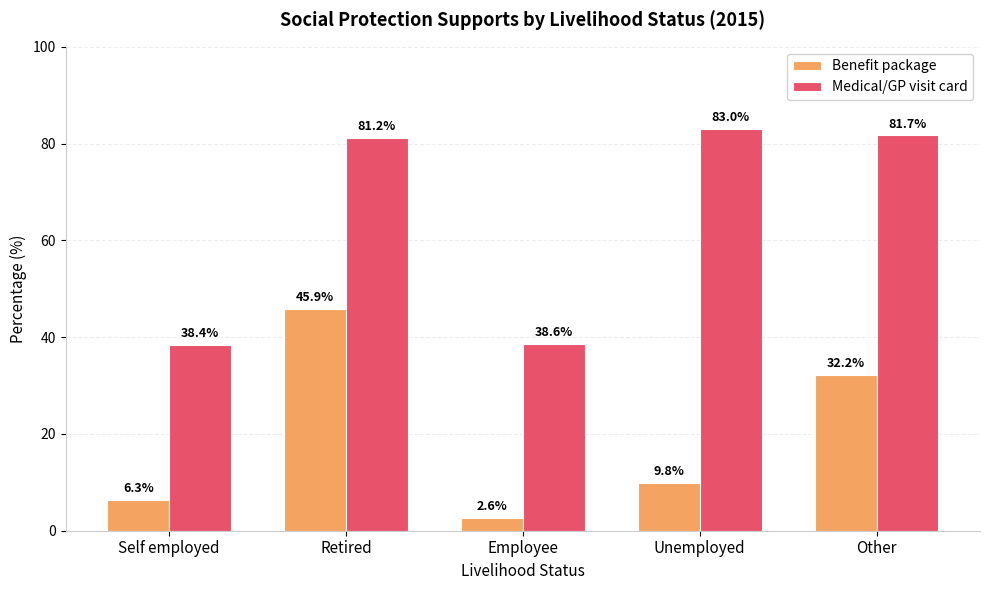

What are all the series names shown in the legend?

Benefit package, Medical/GP visit card